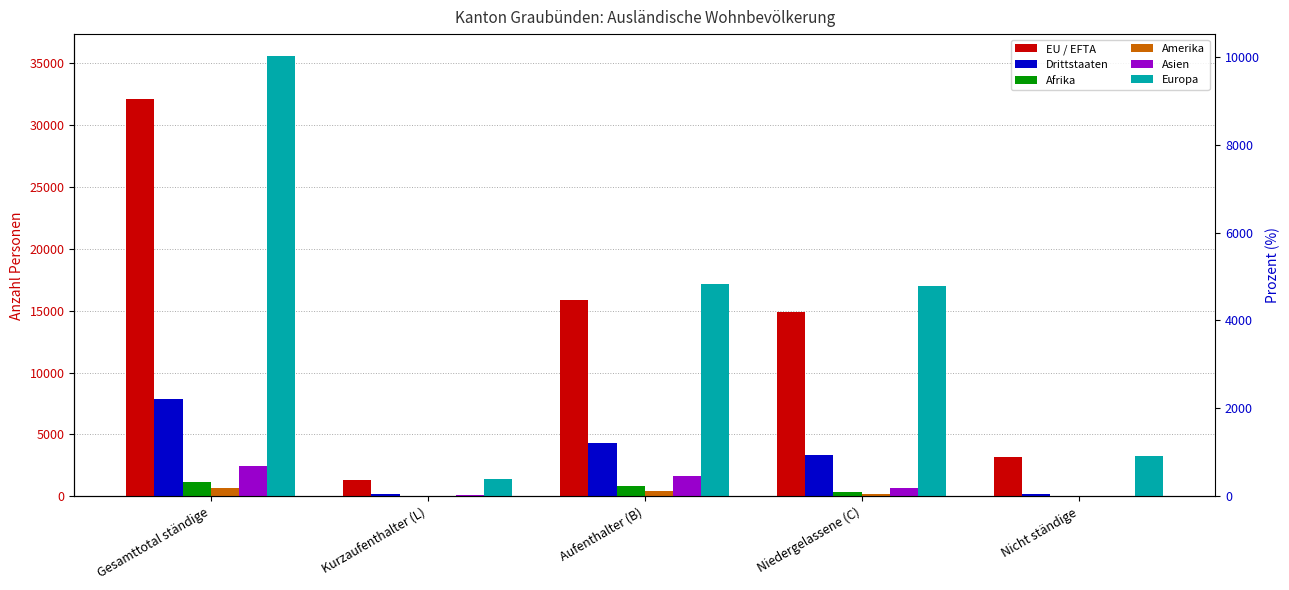

What are all the series names shown in the legend?

EU / EFTA, Drittstaaten, Afrika, Amerika, Asien, Europa